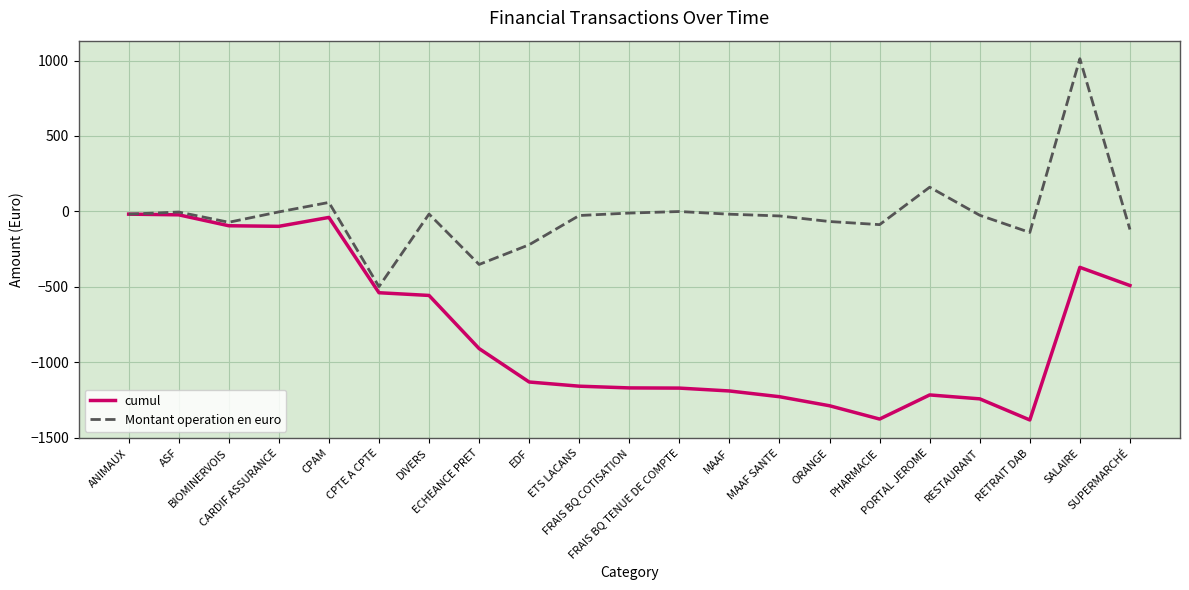

True or false: cumul has more than 1 points higher than both neighbors.

True